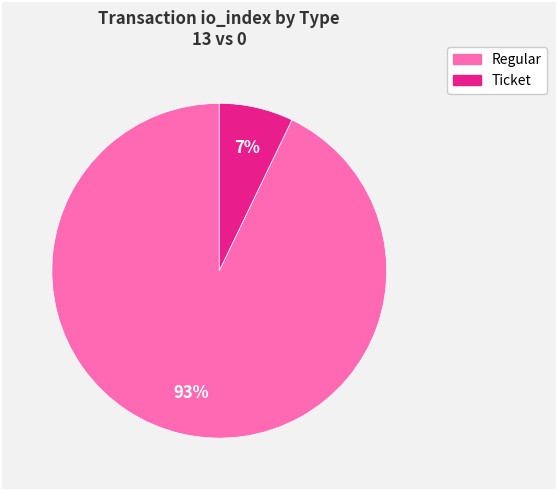

Rank the categories by value from lowest to highest.

Ticket, Regular